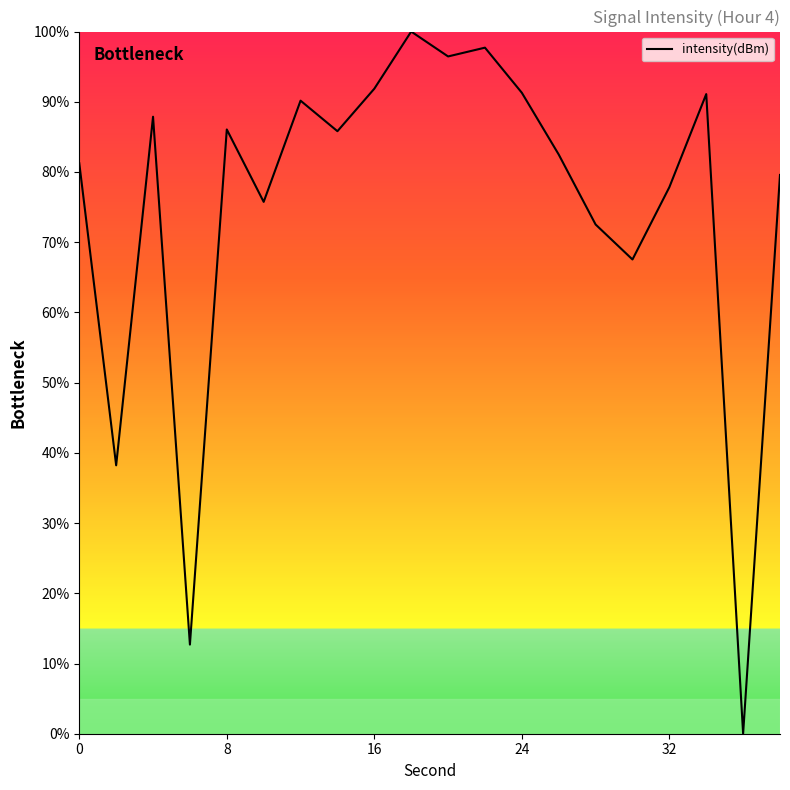

What is the maximum value shown in the chart?

100.0